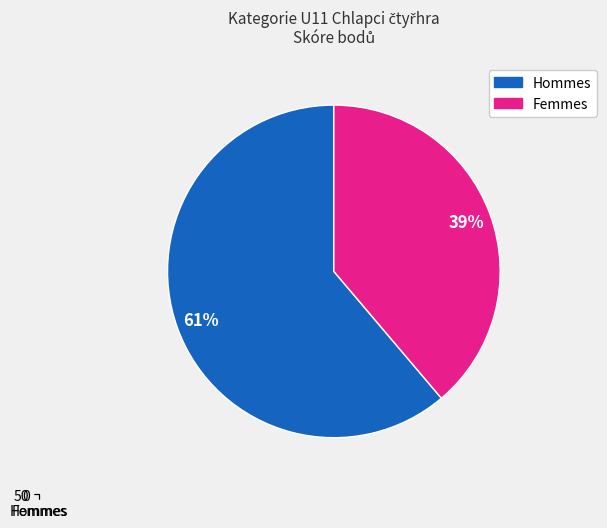

What portion of the pie excludes Femmes?

61.2%